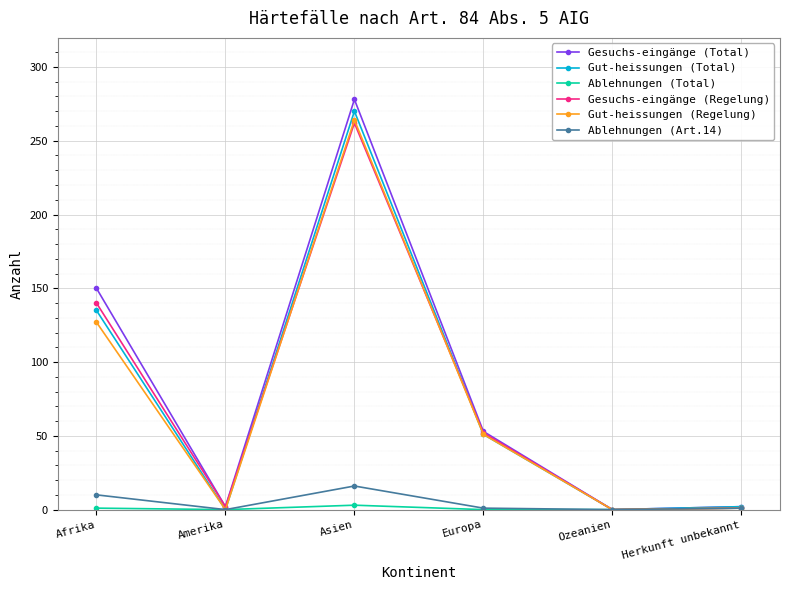

Does the chart have visible grid lines?

Yes